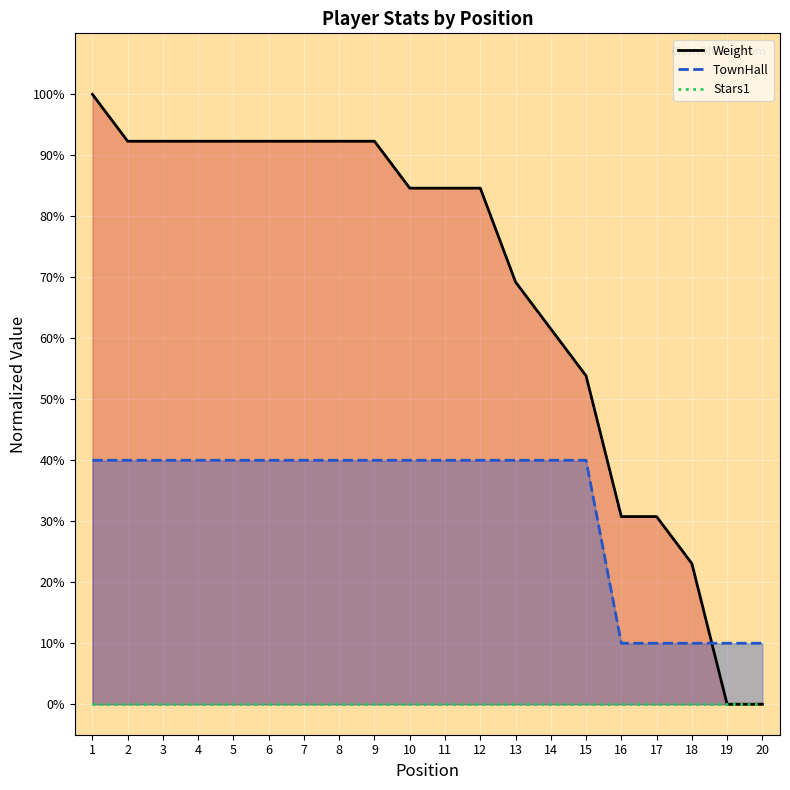

Between 7 and 18, which series saw the biggest shift?

Weight